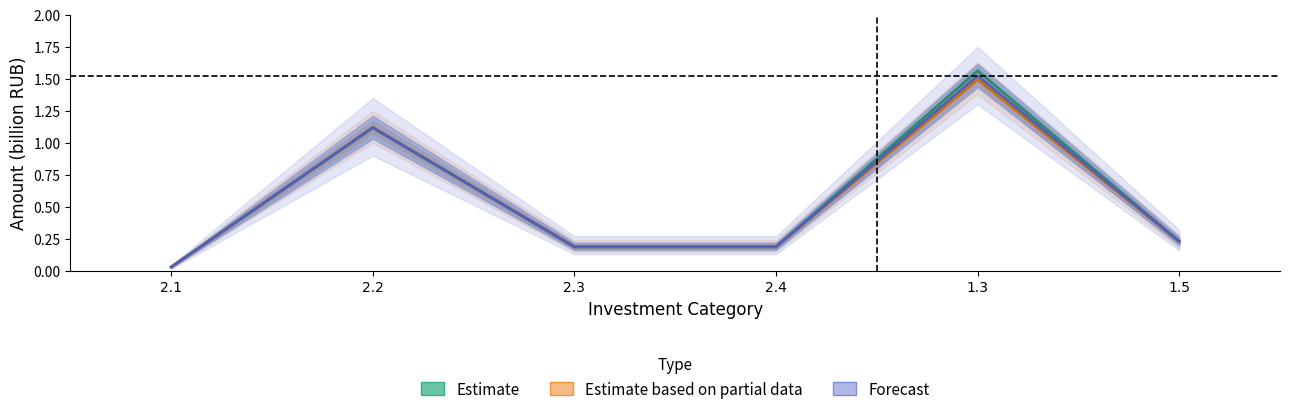

Rank the series by their average value, from highest to lowest.

Estimate, Forecast, Estimate based on partial data